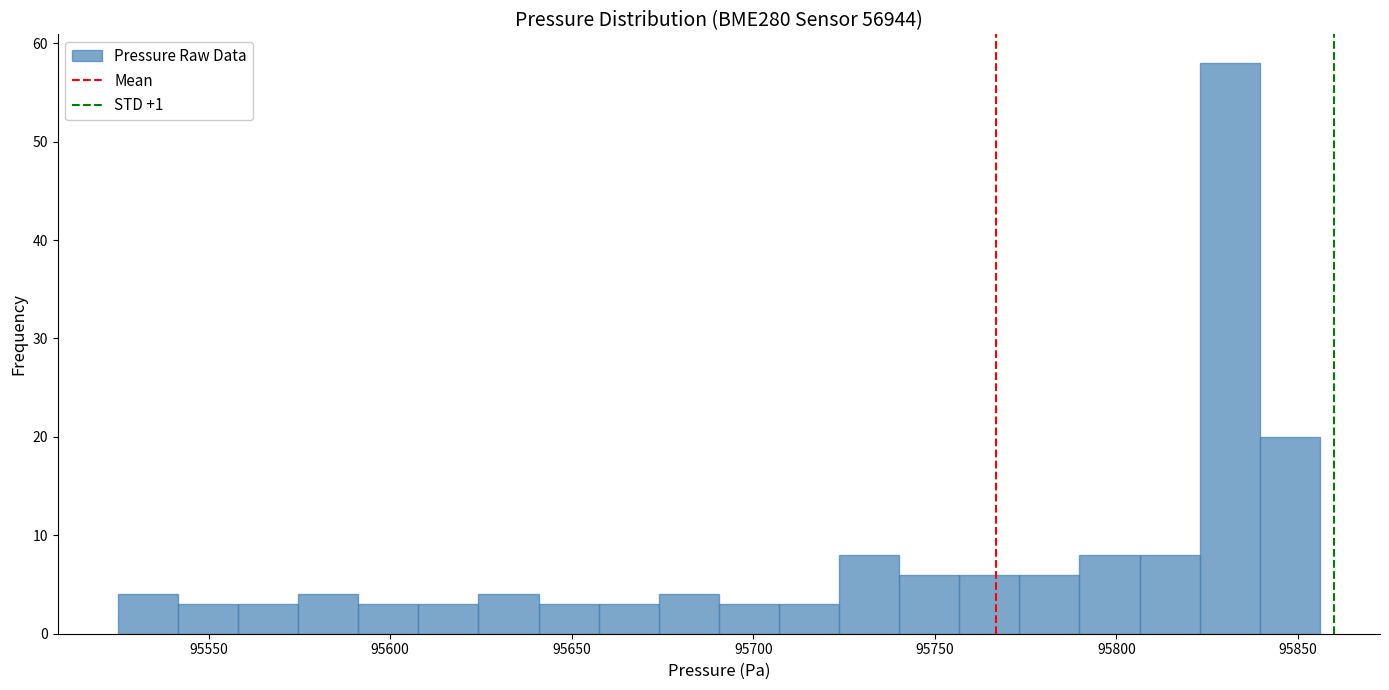

Read against the x-axis, roughly where is the centre of the tallest bar?

95830